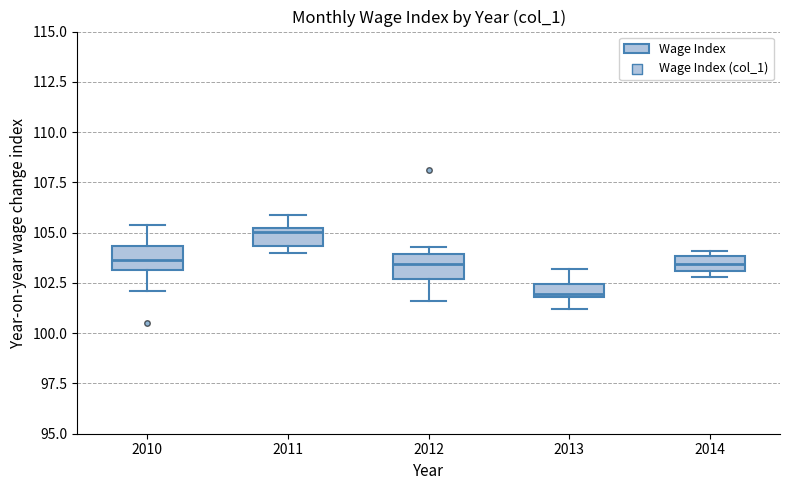

Where is the upper edge of the box at x = 2012 on the y-axis? The values are not printed on the chart, so give them approximately, as read against the axis.

104.0